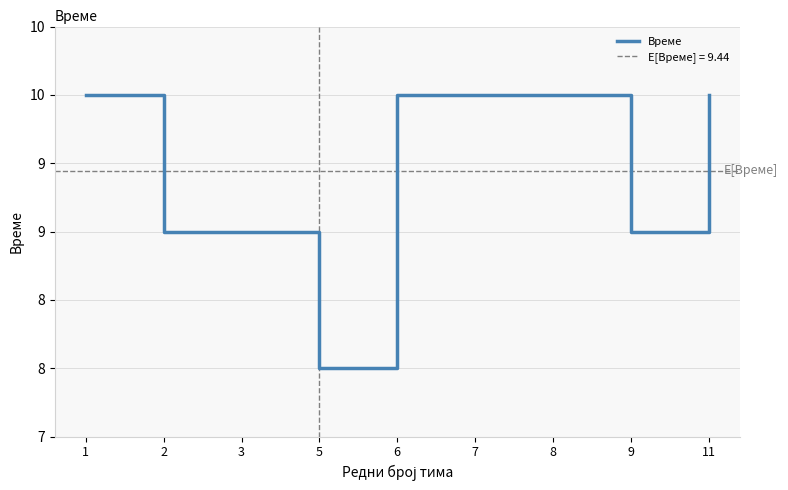

What is the change in value from 6 to 9?

-1